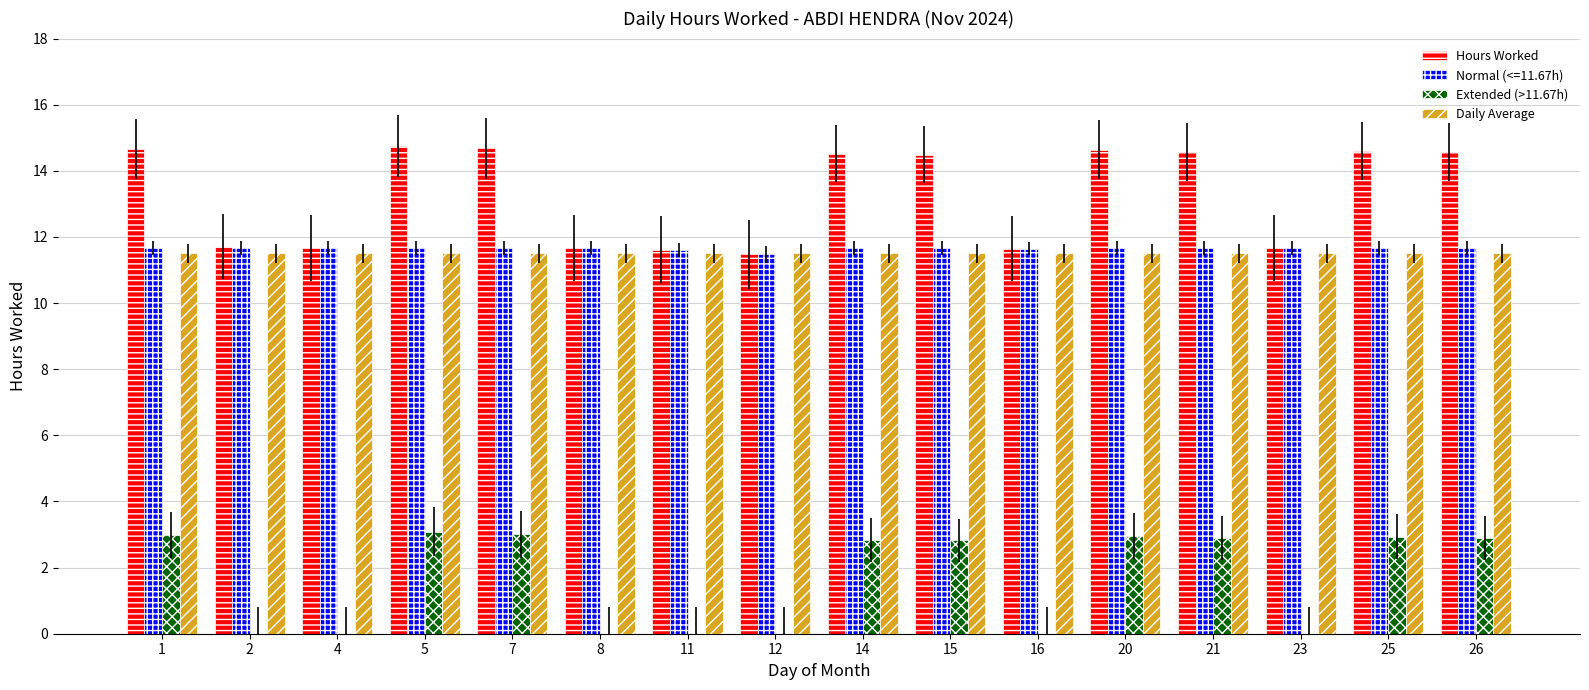

Which series has the largest total across all categories?

Hours Worked